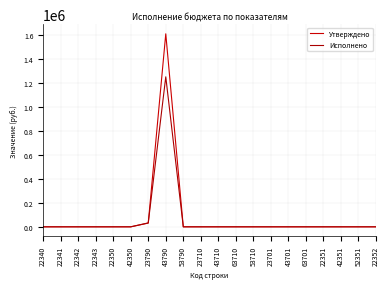

Is it true that Утверждено equals 0.0 at 43701?

True